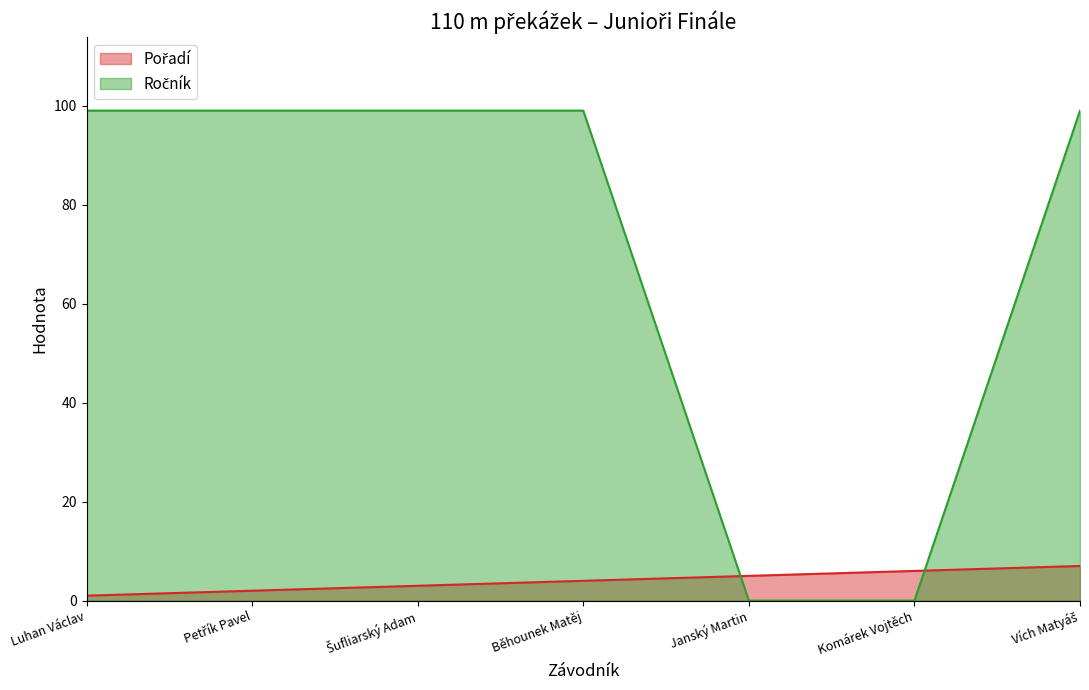

At how many categories does at least one series exceed 75?

5